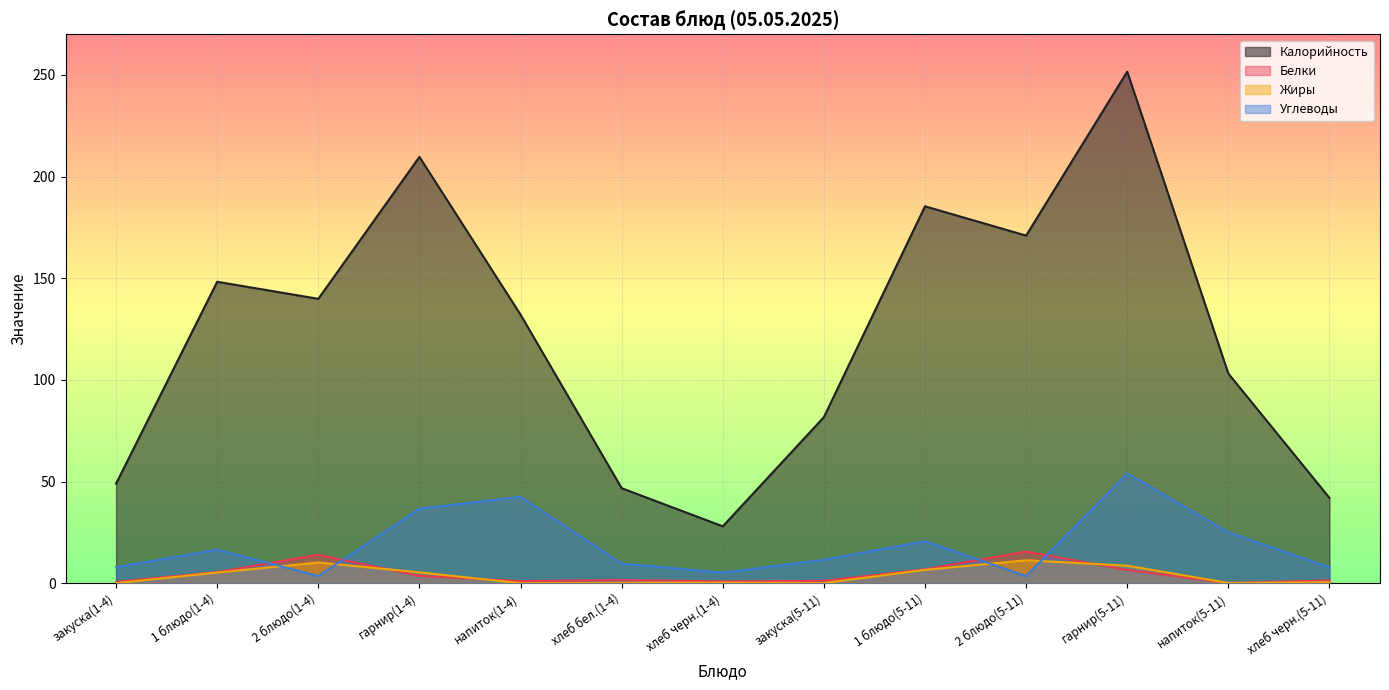

Between 2 блюдо(5-11) and гарнир(5-11), which is larger?

гарнир(5-11)